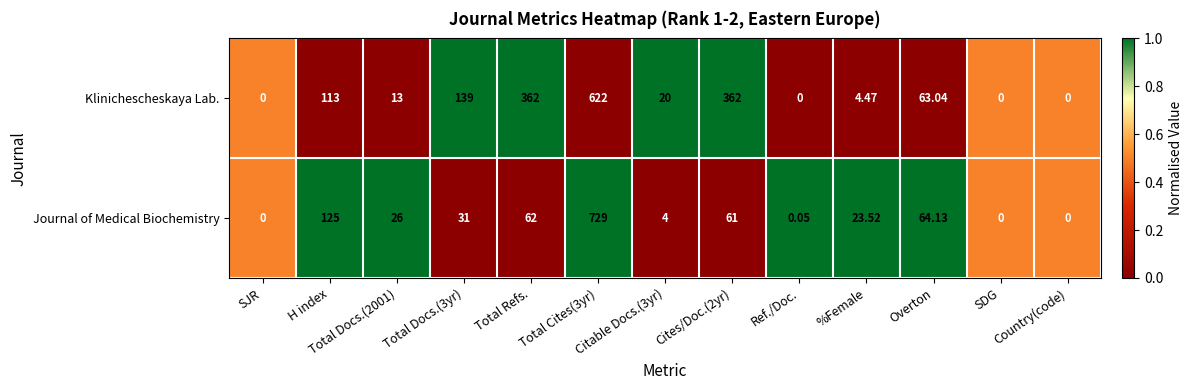

Which series has the largest total across all categories?

Klinichescheskaya Lab.